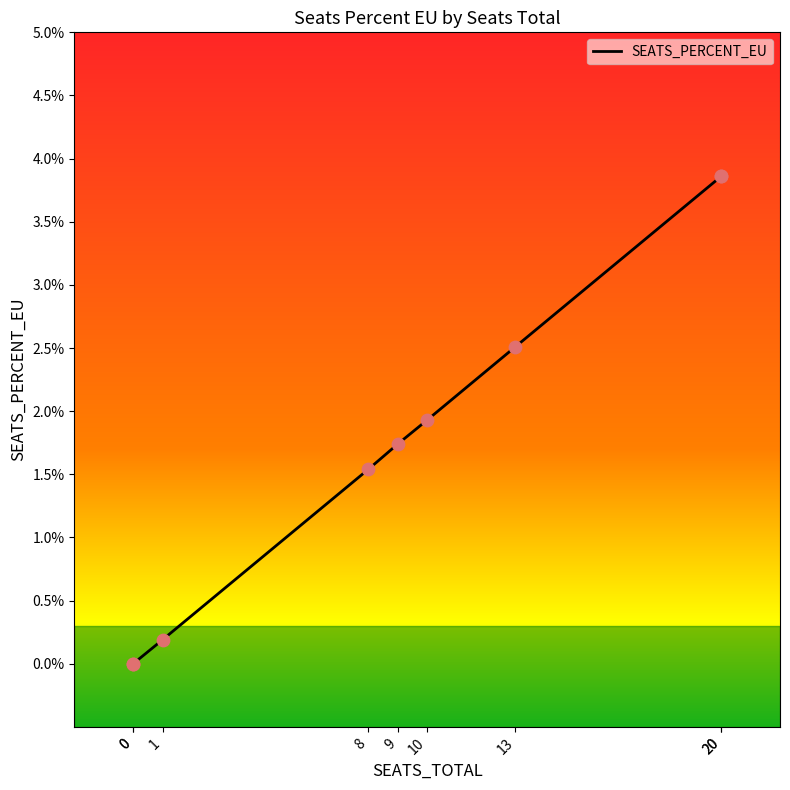

What is the change in value from 20 to 1?

-3.7